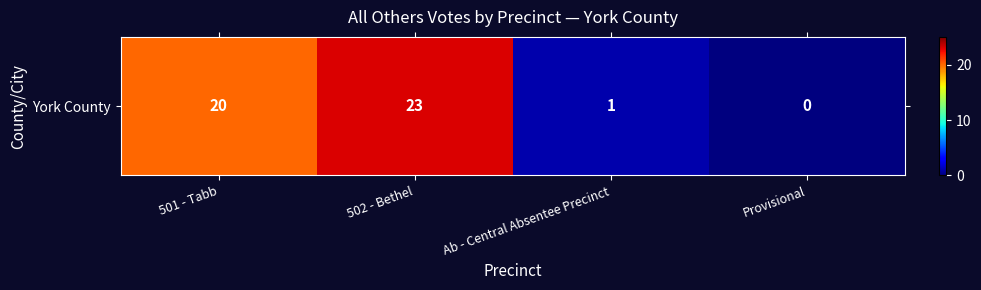

Reading left to right, transcribe all the data shown in this chart.

20	23	1	0